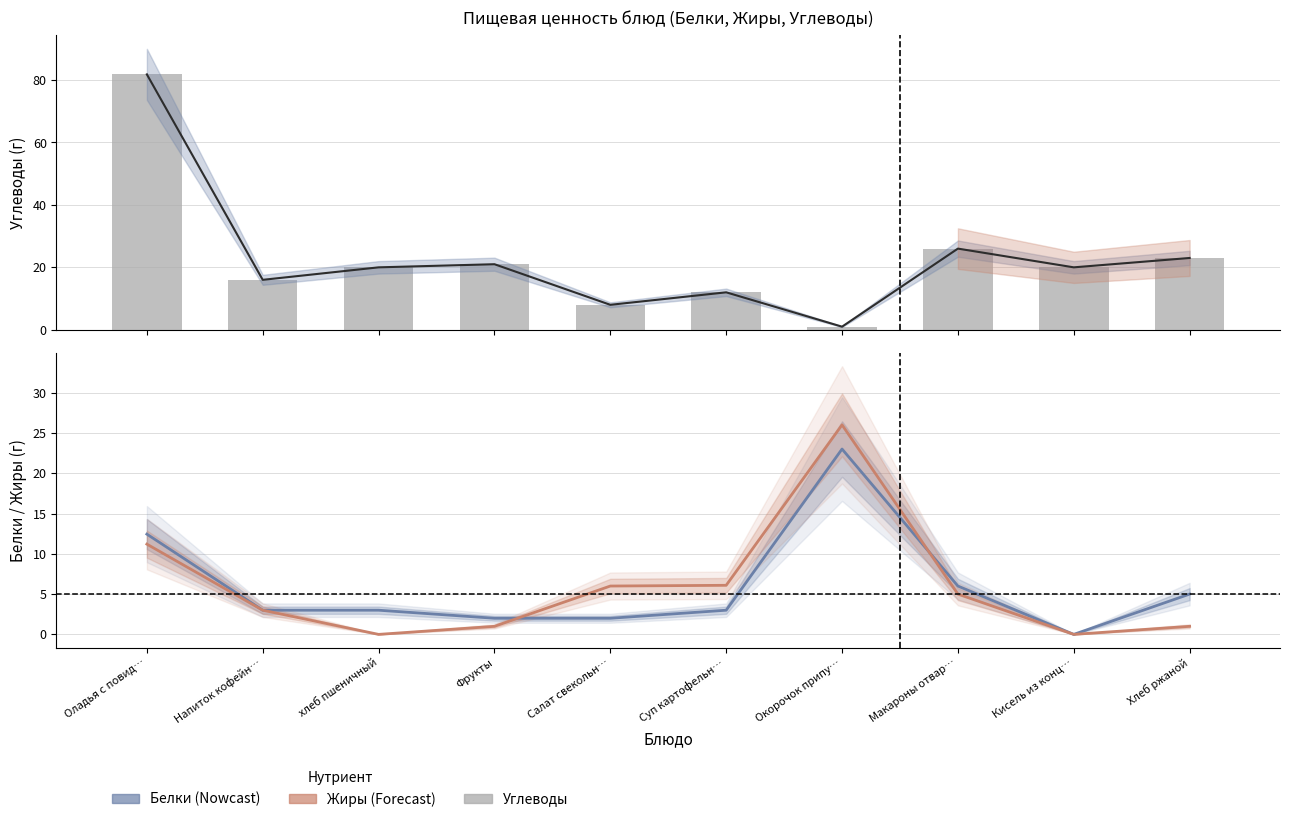

How many groups of bars are there?

10